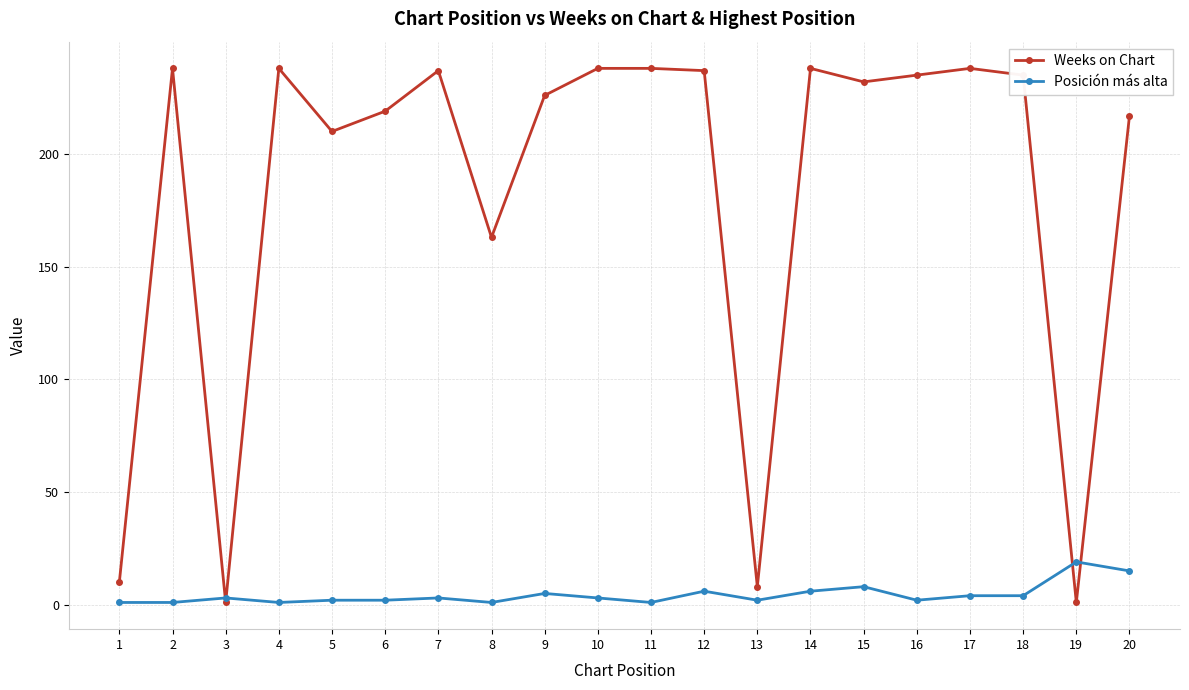

True or false: Posición más alta and Weeks on Chart cross at least once.

True